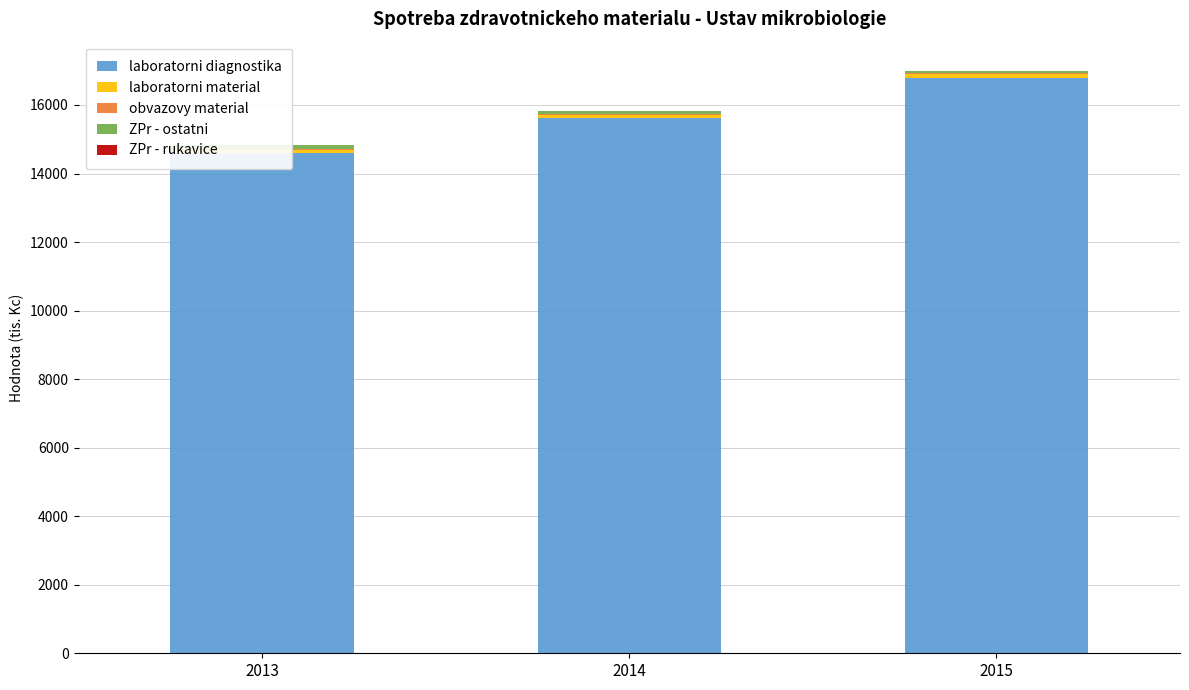

Rank the series by their maximum value, from lowest to highest.

obvazovy material, ZPr - rukavice, ZPr - ostatni, laboratorni material, laboratorni diagnostika